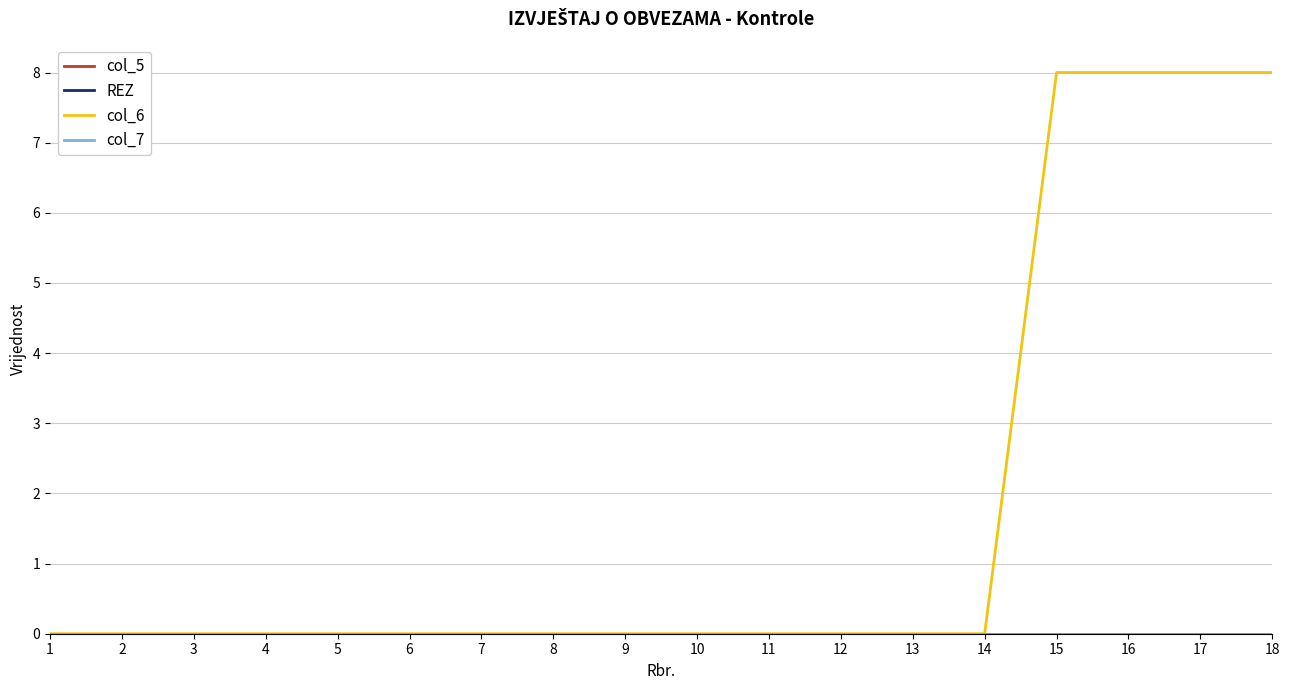

Between 3 and 13, which series saw the biggest shift?

col_5